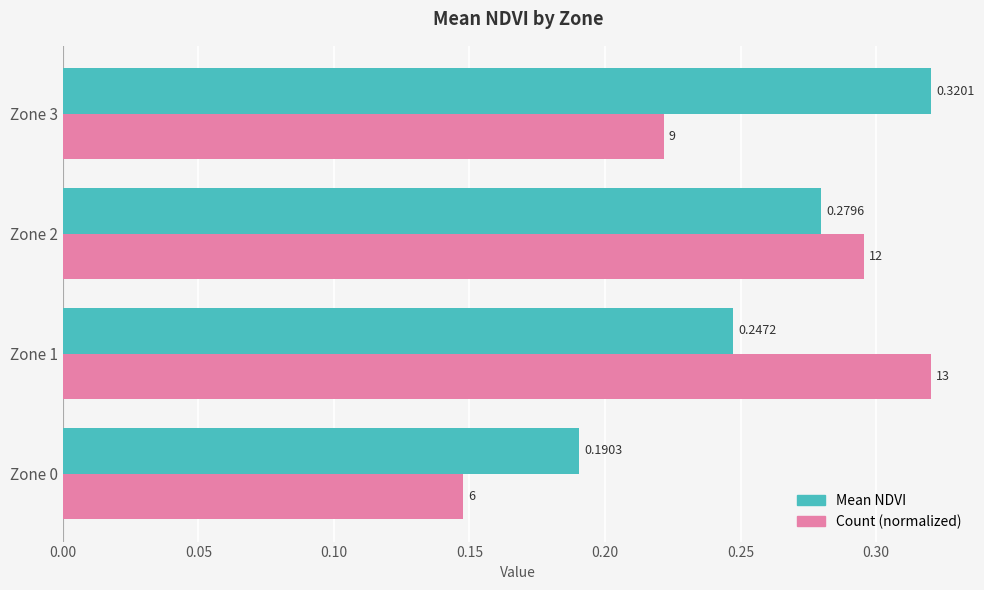

List the labels in order of Count (normalized) value, smallest first.

Zone 0, Zone 3, Zone 2, Zone 1